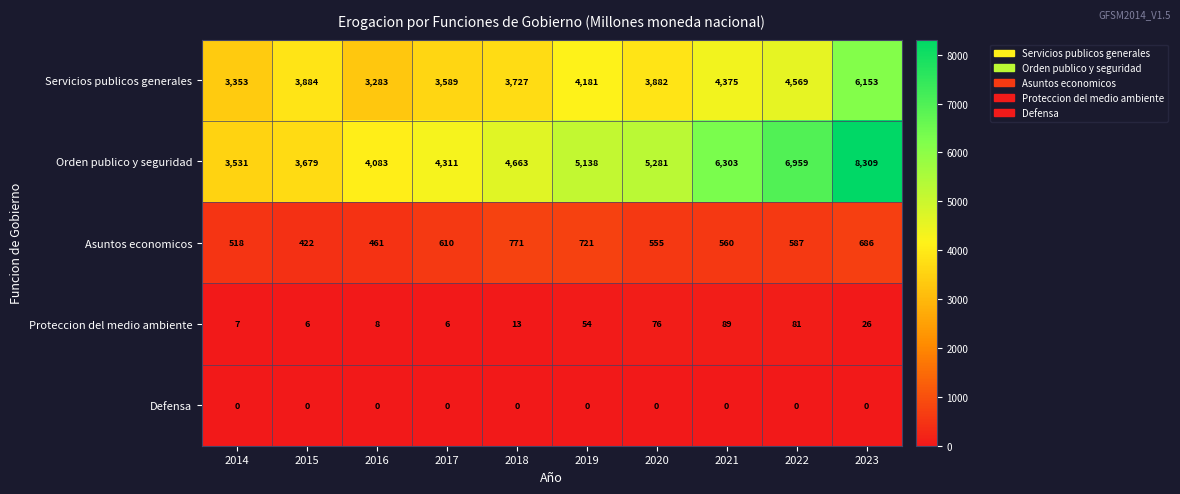

Which series has the largest total across all categories?

Orden publico y seguridad